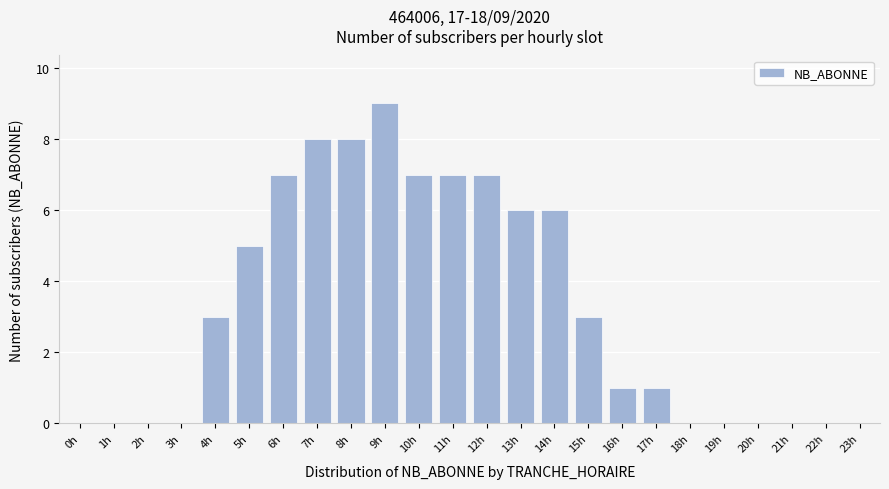

Reading left to right, list all the values displayed in this chart.

0h=0	1h=0	2h=0	3h=0	4h=3	5h=5	6h=7	7h=8	8h=8	9h=9	10h=7	11h=7	12h=7	13h=6	14h=6	15h=3	16h=1	17h=1	18h=0	19h=0	20h=0	21h=0	22h=0	23h=0